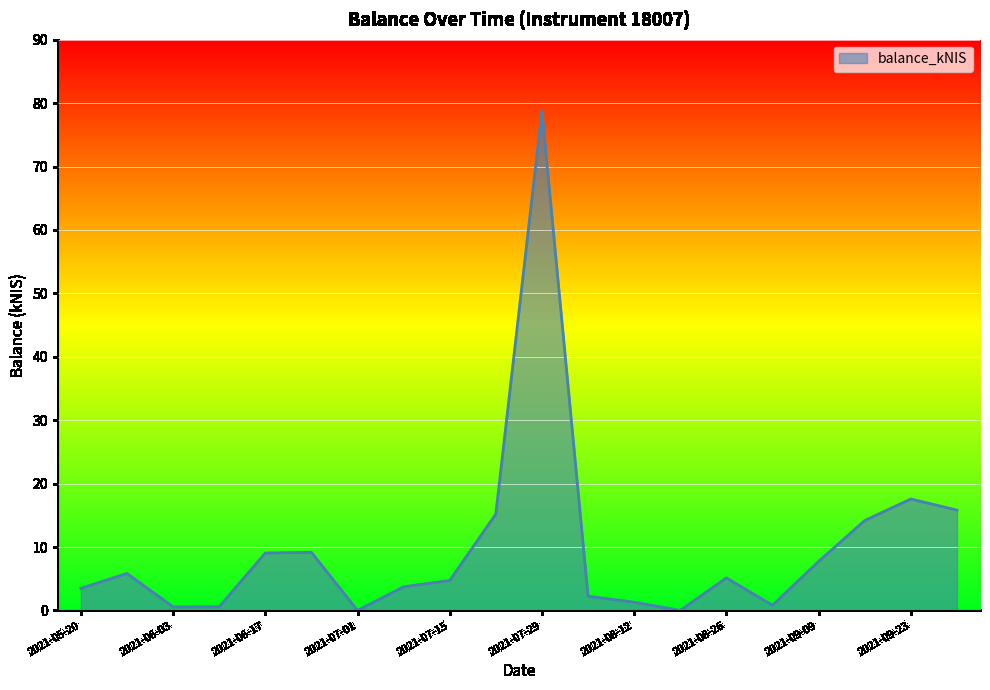

What is the maximum value shown in the chart?

78.7